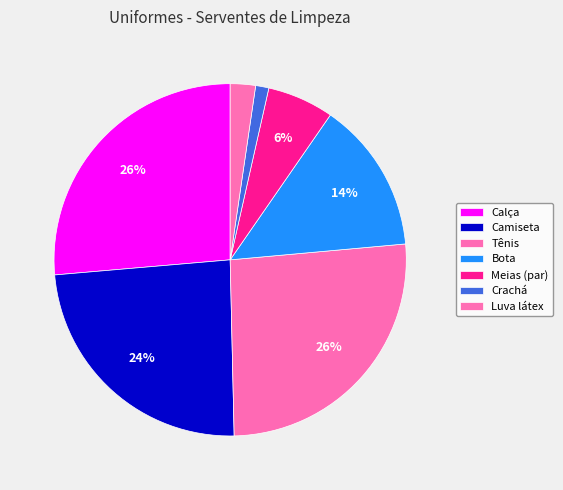

Which slice is the largest?

Calça